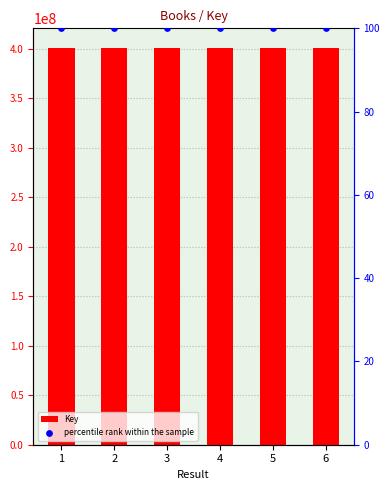

What is the total value across all series at 2?

400717478.0